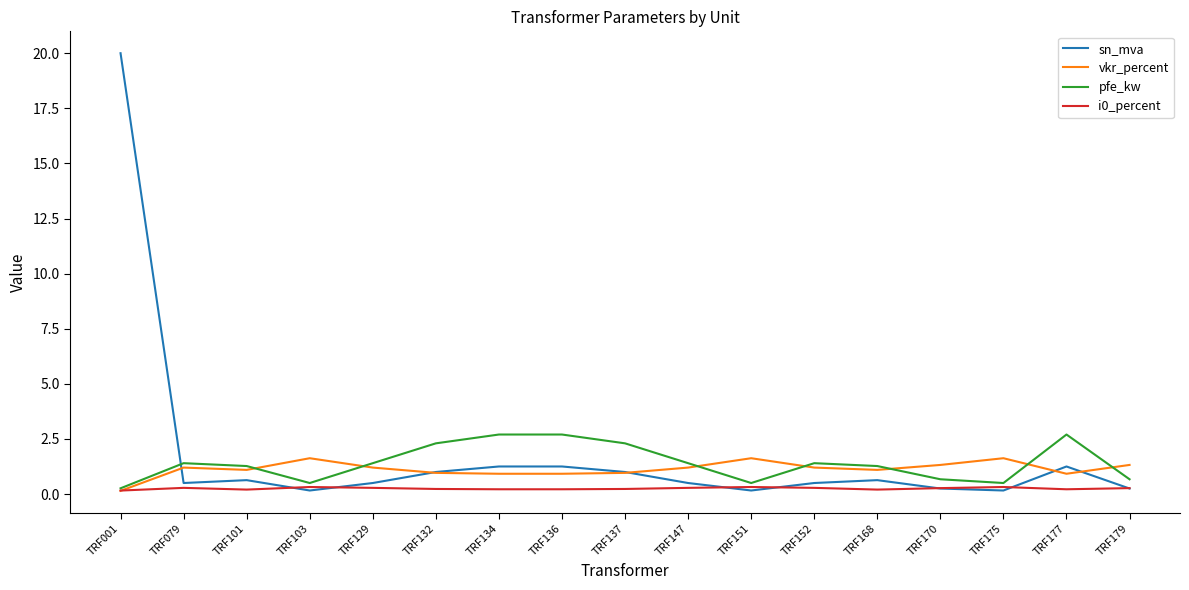

The sn_mva series shows 0.5 at TRF129. True or false?

True